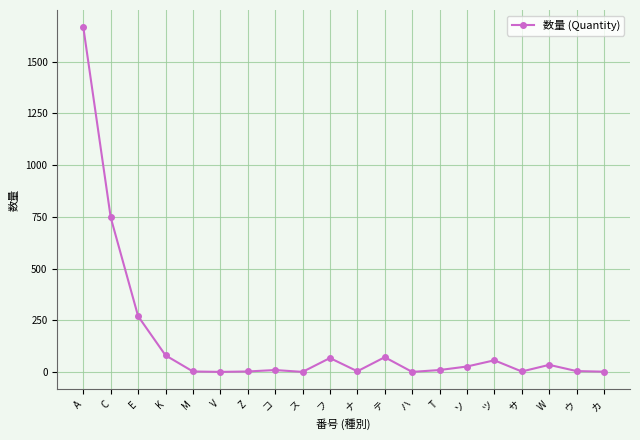

What is the sum of all values?

3066